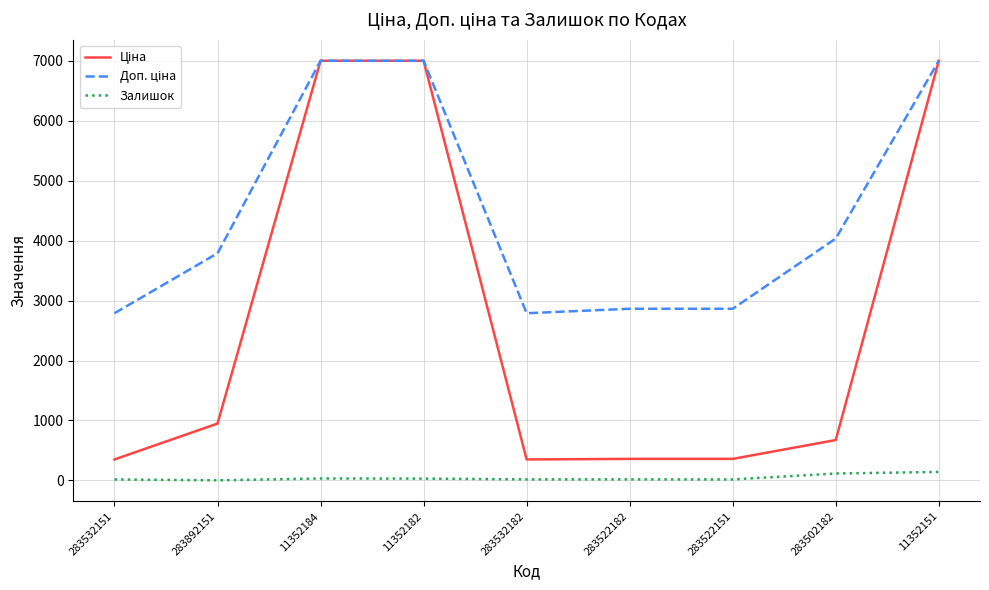

What is the total value across all series at 11352184?

14036.3